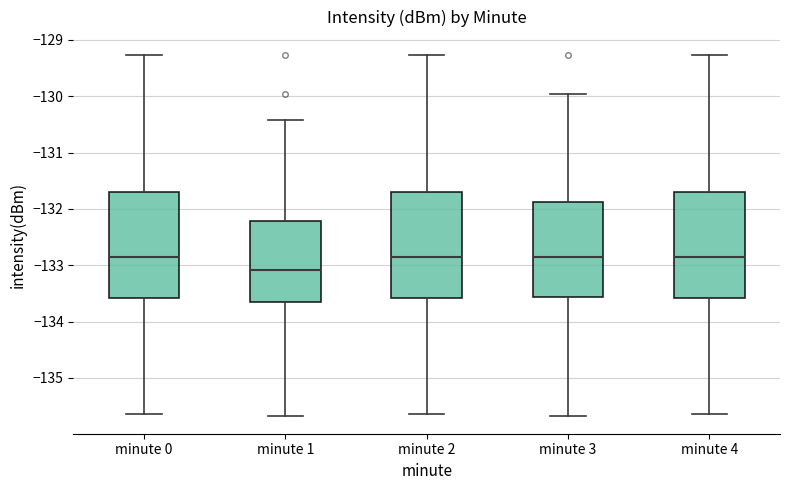

Where does the median line of the box for minute 2 sit on the y-axis? The values are not printed on the chart, so give them approximately, as read against the axis.

-132.9